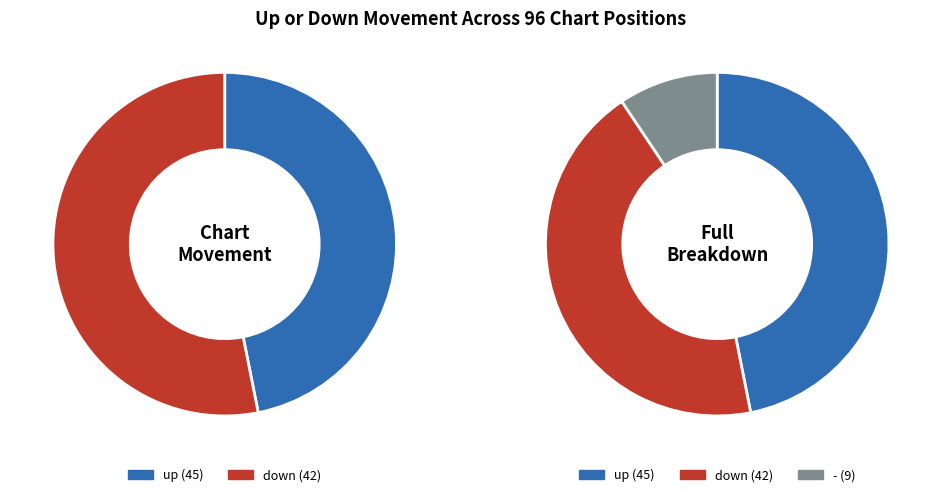

Combined, do down and up account for over 50%?

Yes